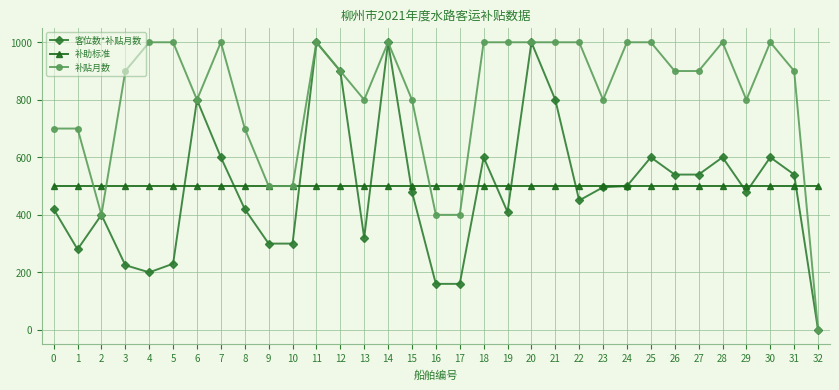

The 补贴月数 series shows 1000 at 24. True or false?

True